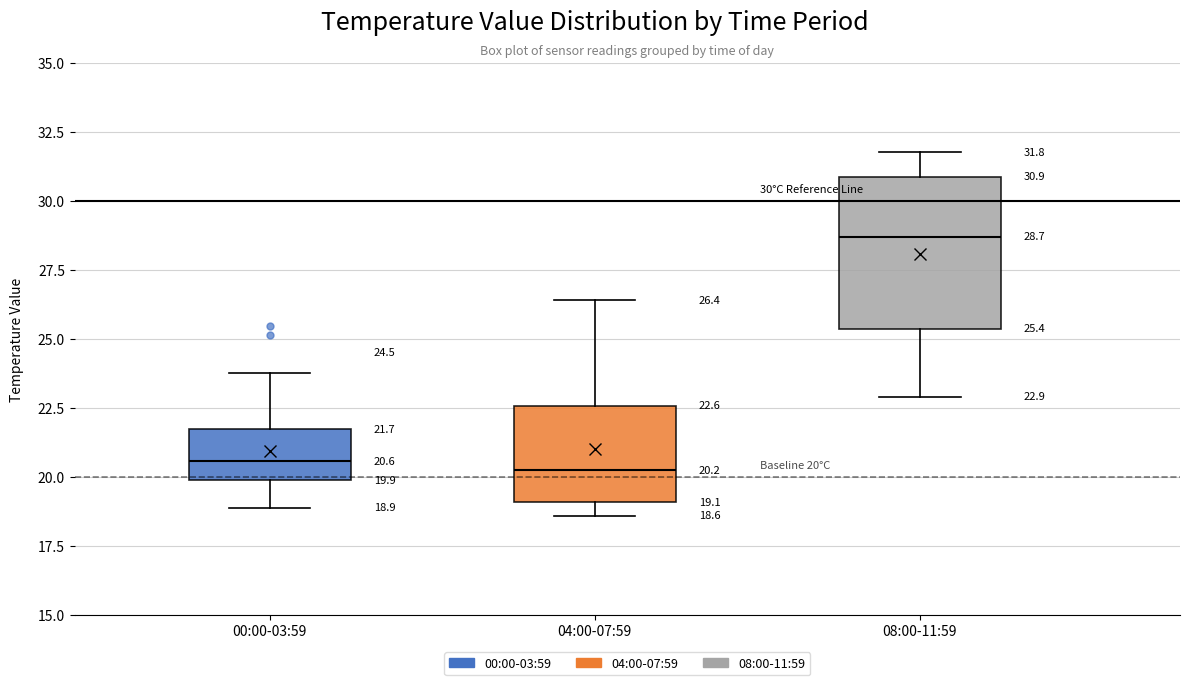

Which box's median line is the highest?

08:00-11:59